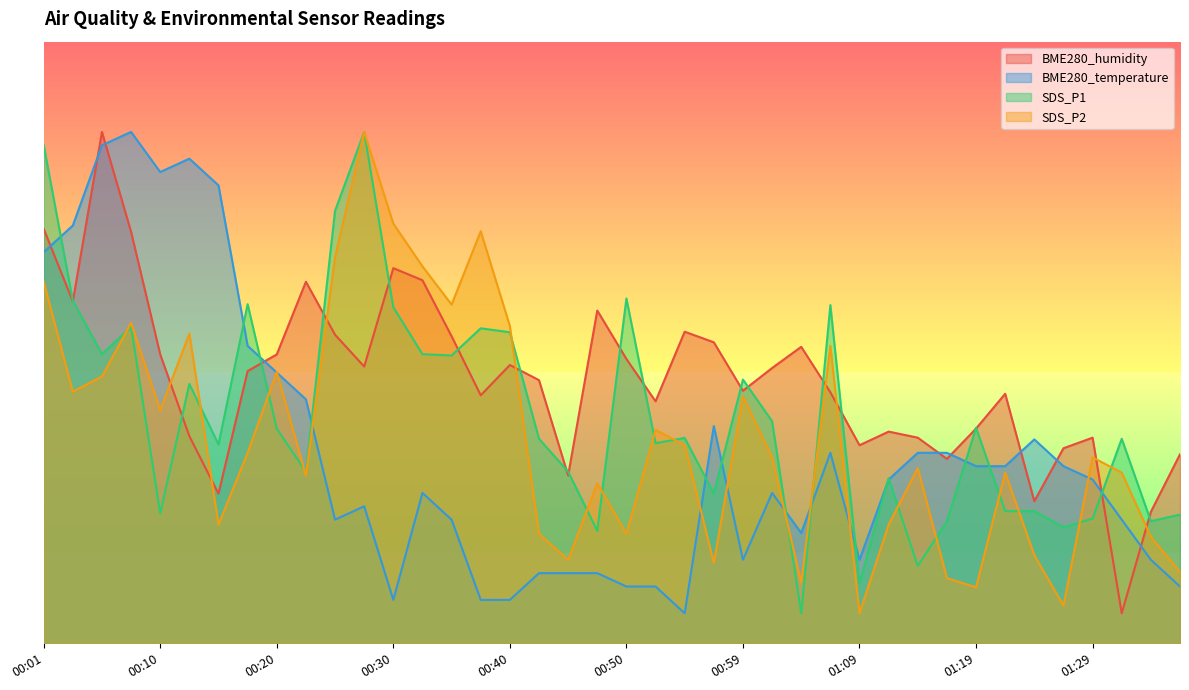

How many values in the BME280_humidity series are below 45?

20